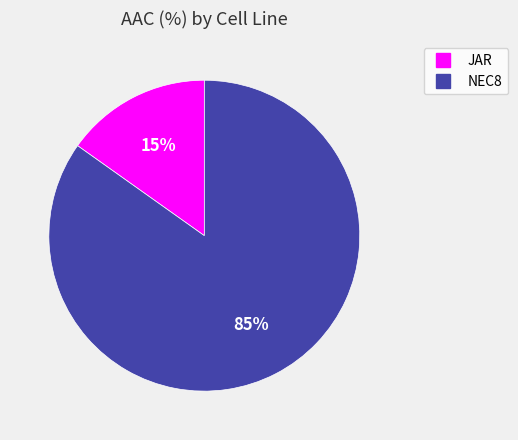

The JAR slice represents 26% of the pie. True or false?

False